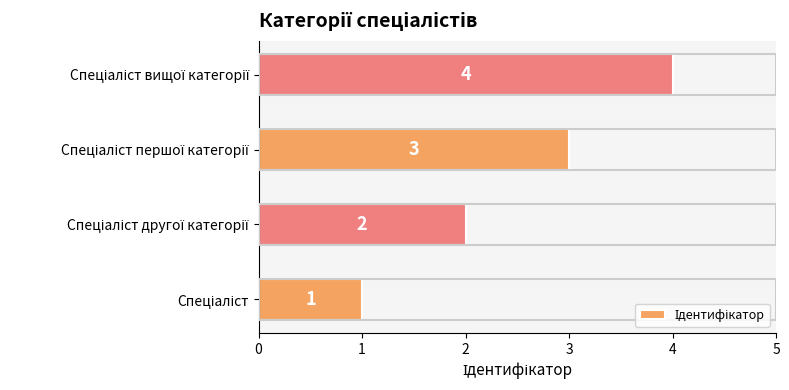

Count the values in the range 2 to 4.

3